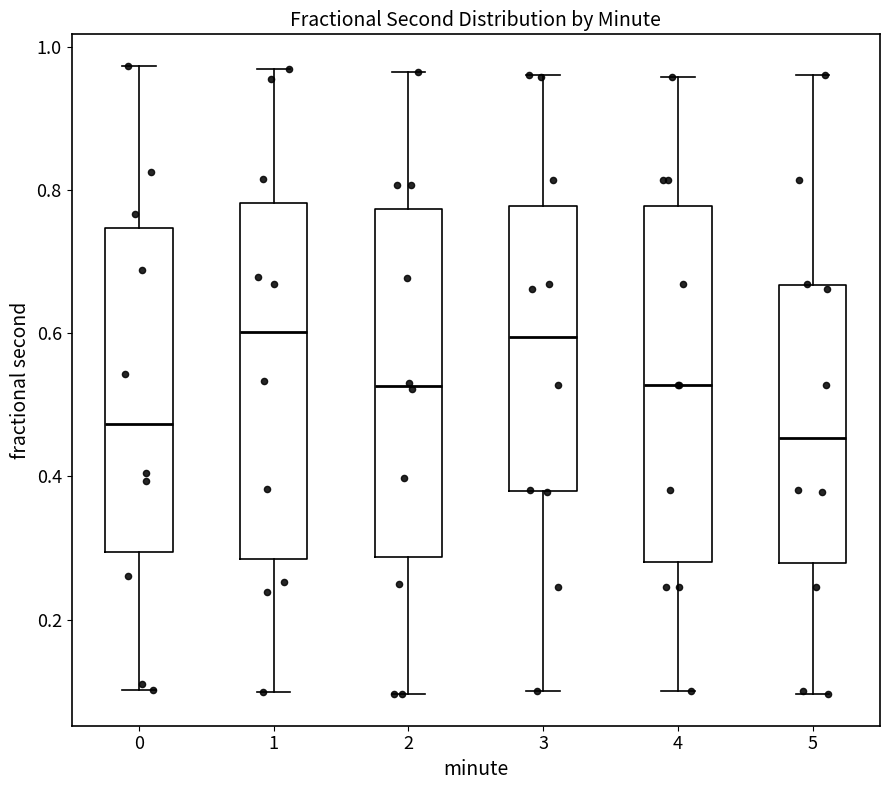

Reading left to right, transcribe this box plot: for each box, give where its median line is, the range the box spans, and where its two whiskers end, as read against the y-axis. The values are not printed on the chart, so give them approximately, as read against the axis.

0: median 0.48, box 0.30 to 0.74, whiskers 0.10 to 0.98
1: median 0.60, box 0.28 to 0.78, whiskers 0.10 to 0.96
2: median 0.52, box 0.28 to 0.78, whiskers 0.10 to 0.96
3: median 0.60, box 0.38 to 0.78, whiskers 0.10 to 0.96
4: median 0.52, box 0.28 to 0.78, whiskers 0.10 to 0.96
5: median 0.46, box 0.28 to 0.66, whiskers 0.10 to 0.96